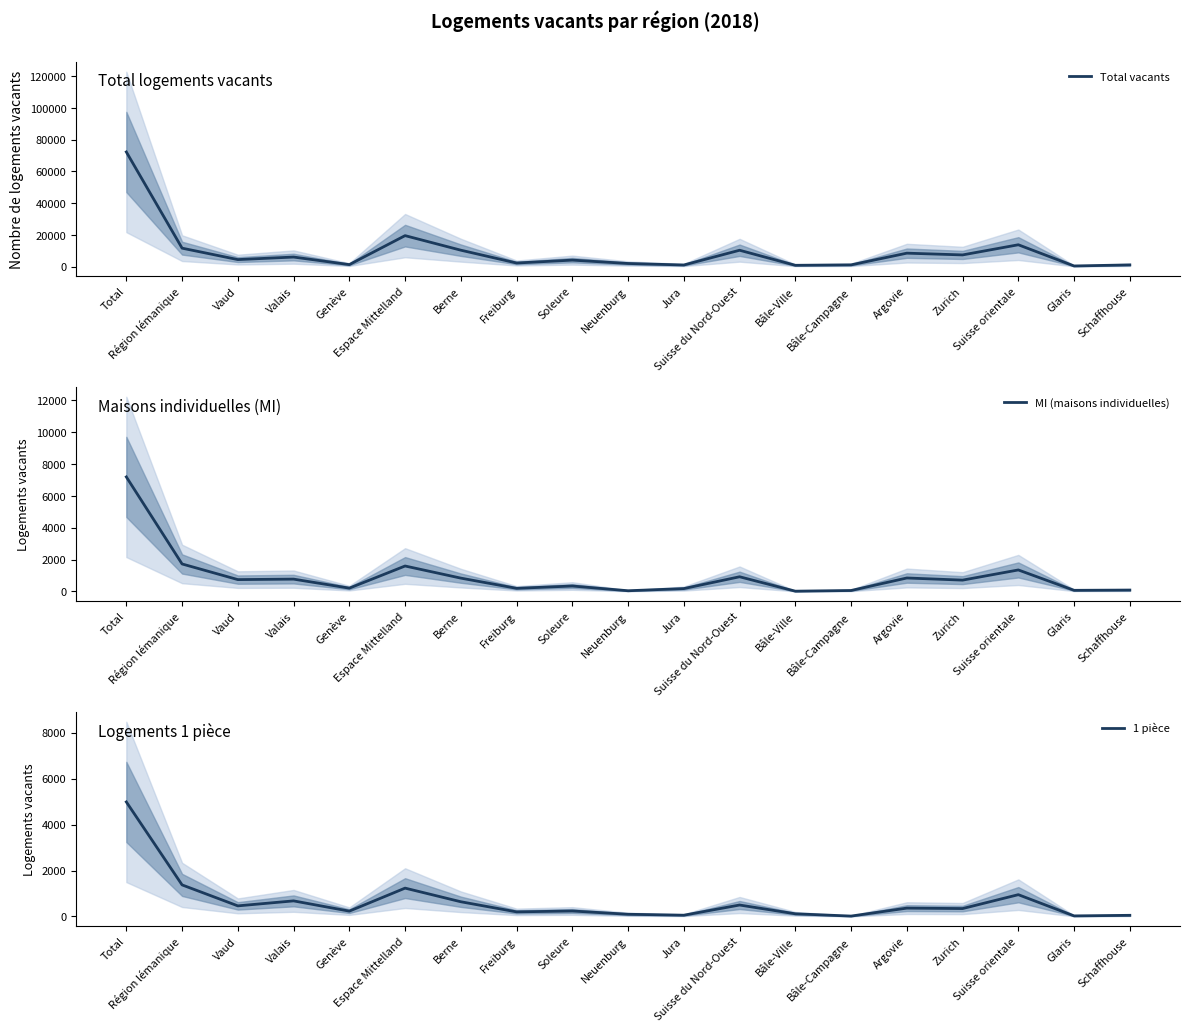

How many intersections are there between 1 pièce and MI (maisons individuelles)?

8